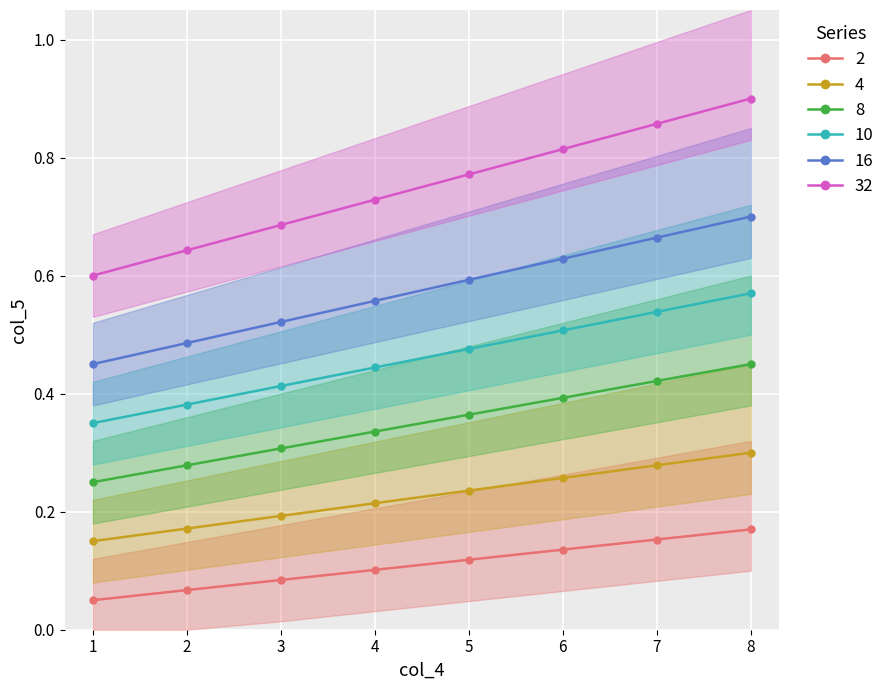

The value of 32 at 8 is 0.4. True or false?

False